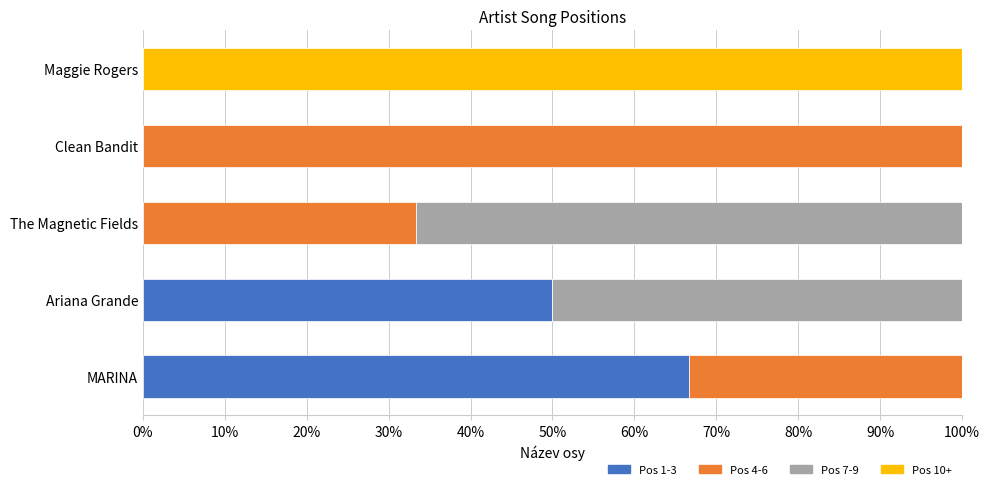

What are all the series names shown in the legend?

Pos 1-3, Pos 4-6, Pos 7-9, Pos 10+